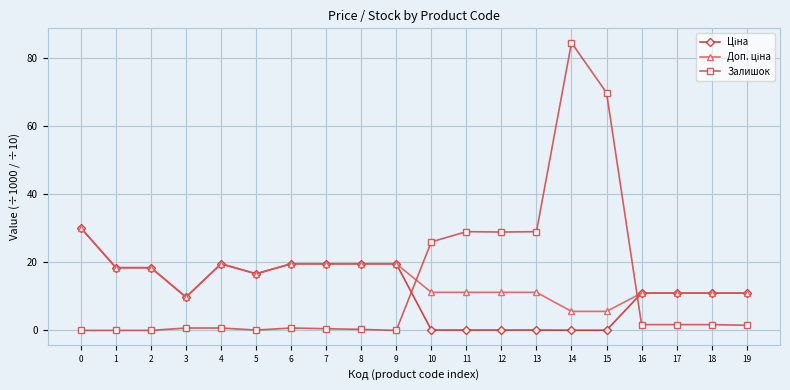

Does the chart have visible grid lines?

Yes